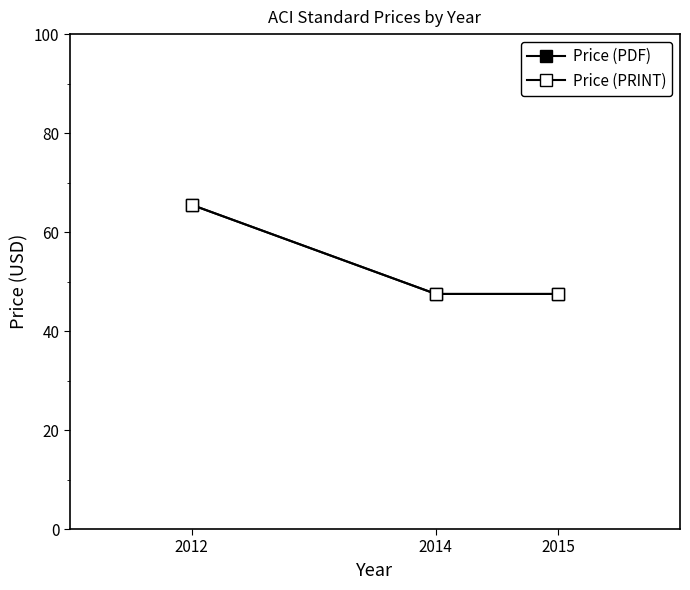

What is the average value of the Price (PDF) series?

53.5